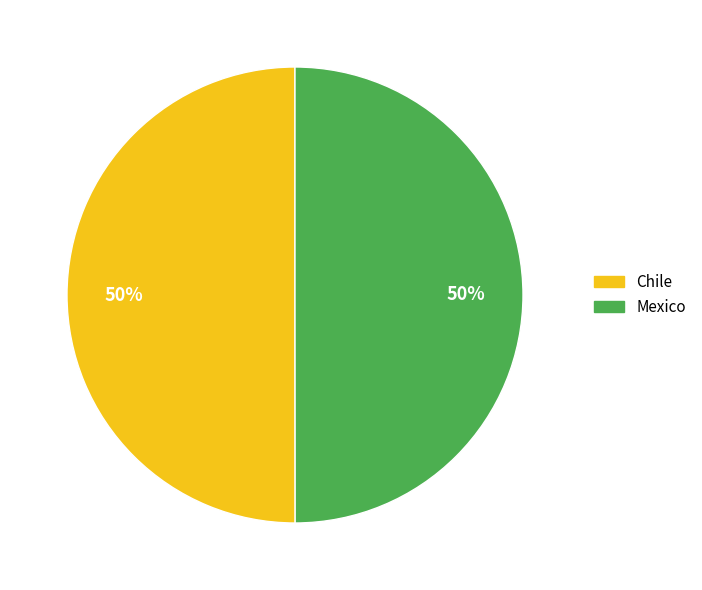

Count the number of slices in the pie.

2